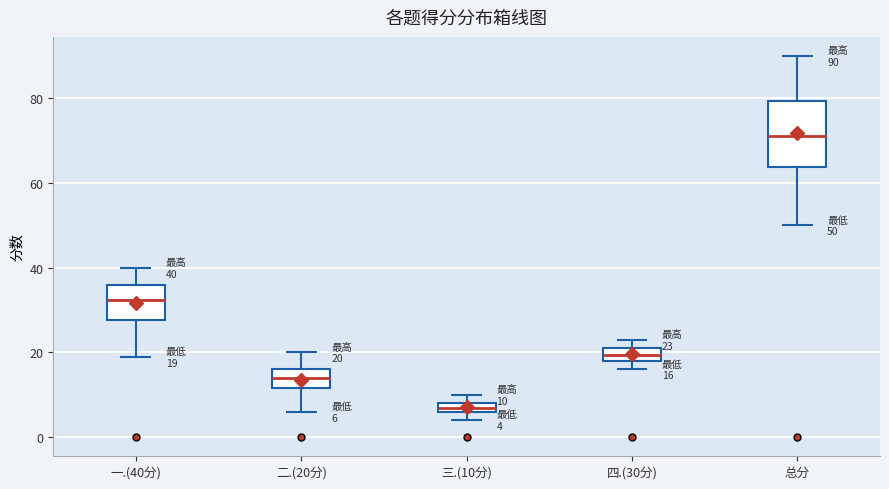

Which box's median line is the highest?

总分